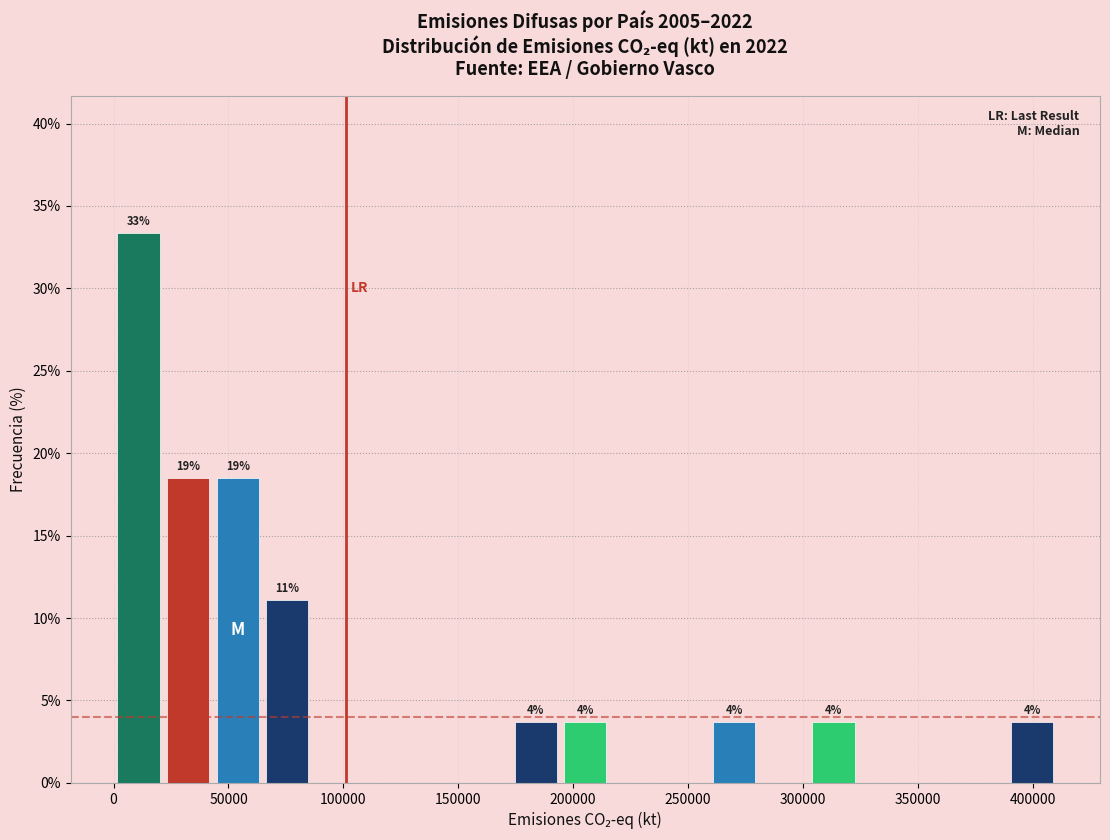

Which range on the x-axis has the tallest bar?

0 to 20000